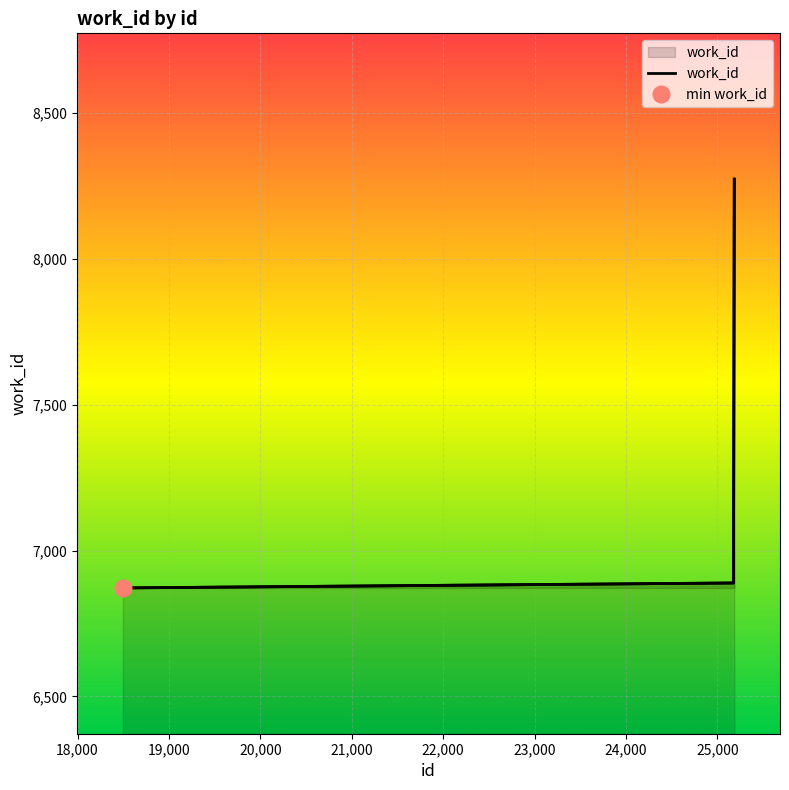

What is the sum of all values?

22035